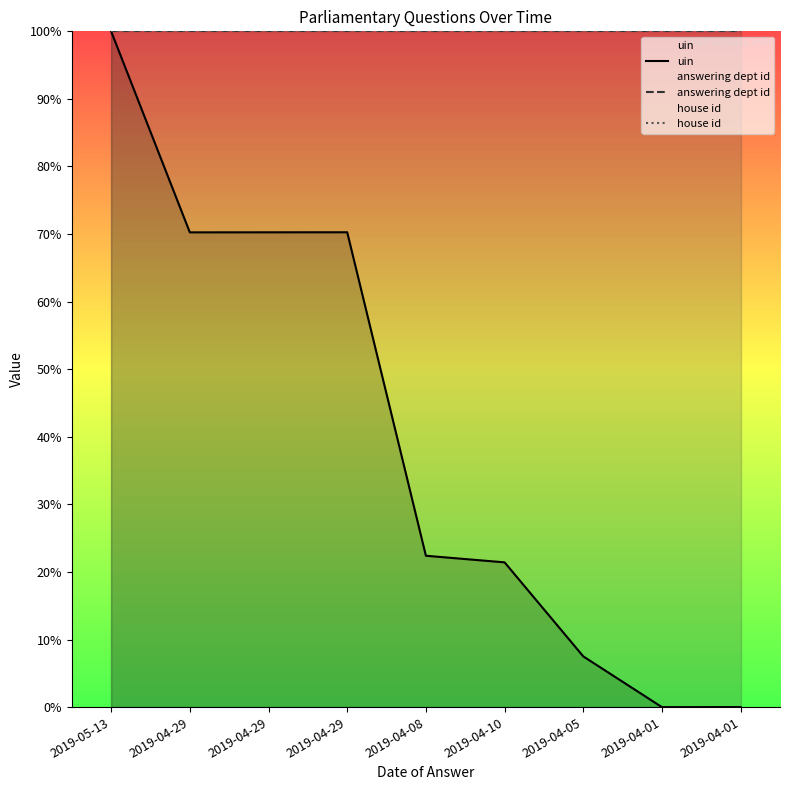

Reading left to right, list all the values displayed in this chart.

uin: 2019-05-13=100.0	2019-04-29=70.3	2019-04-29=70.3	2019-04-29=70.3	2019-04-08=22.4	2019-04-10=21.4	2019-04-05=7.5	2019-04-01=0.0	2019-04-01=0.0
answering dept id: 2019-05-13=100.0	2019-04-29=100.0	2019-04-29=100.0	2019-04-29=100.0	2019-04-08=100.0	2019-04-10=100.0	2019-04-05=100.0	2019-04-01=100.0	2019-04-01=100.0
house id: 2019-05-13=100.0	2019-04-29=100.0	2019-04-29=100.0	2019-04-29=100.0	2019-04-08=100.0	2019-04-10=100.0	2019-04-05=100.0	2019-04-01=100.0	2019-04-01=100.0